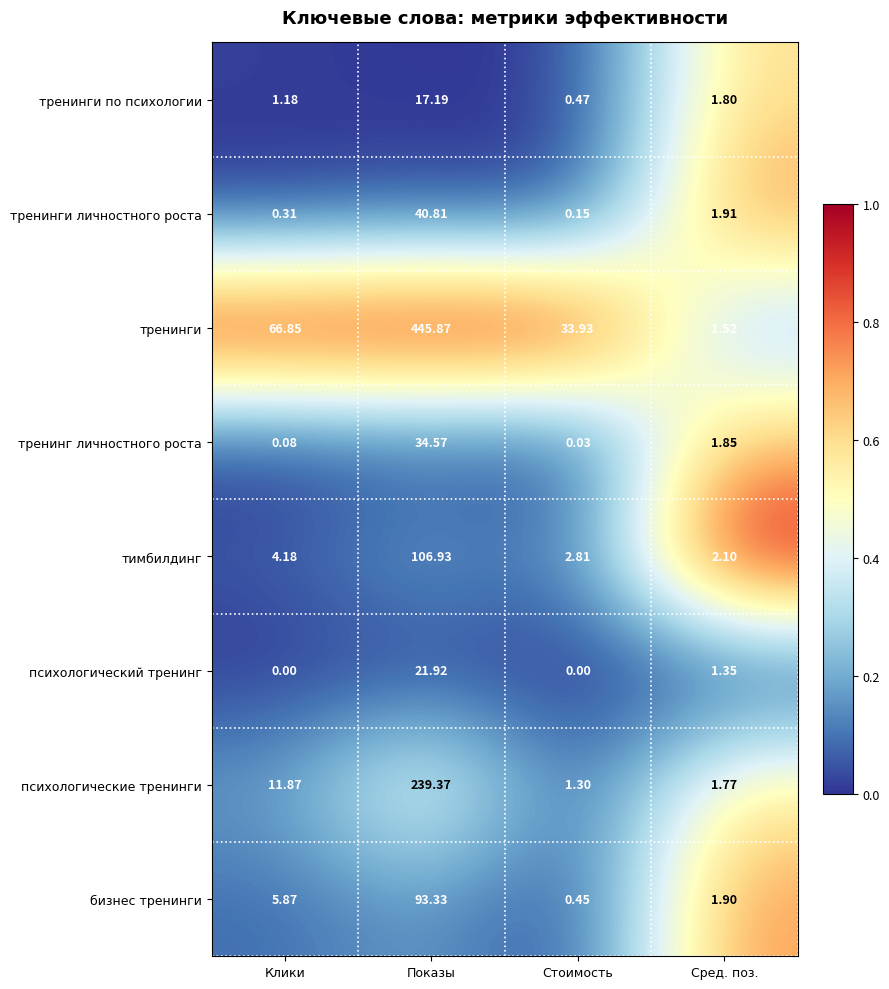

At which category is the sum across all series the highest?

Показы